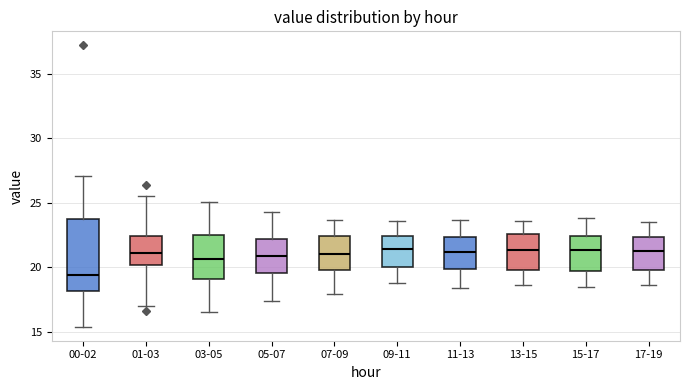

Reading left to right, read every box against the y-axis: the position of its median line, the range the box covers, and the ends of its whiskers. The values are not printed on the chart, so give them approximately, as read against the axis.

00-02: median 19.5, box 18.0 to 23.5, whiskers 15.5 to 27.0
01-03: median 21.0, box 20.0 to 22.5, whiskers 17.0 to 25.5
03-05: median 20.5, box 19.0 to 22.5, whiskers 16.5 to 25.0
05-07: median 21.0, box 19.5 to 22.0, whiskers 17.5 to 24.5
07-09: median 21.0, box 20.0 to 22.5, whiskers 18.0 to 23.5
09-11: median 21.5, box 20.0 to 22.5, whiskers 19.0 to 23.5
11-13: median 21.0, box 20.0 to 22.5, whiskers 18.5 to 23.5
13-15: median 21.5, box 20.0 to 22.5, whiskers 18.5 to 23.5
15-17: median 21.5, box 20.0 to 22.5, whiskers 18.5 to 24.0
17-19: median 21.5, box 20.0 to 22.5, whiskers 18.5 to 23.5